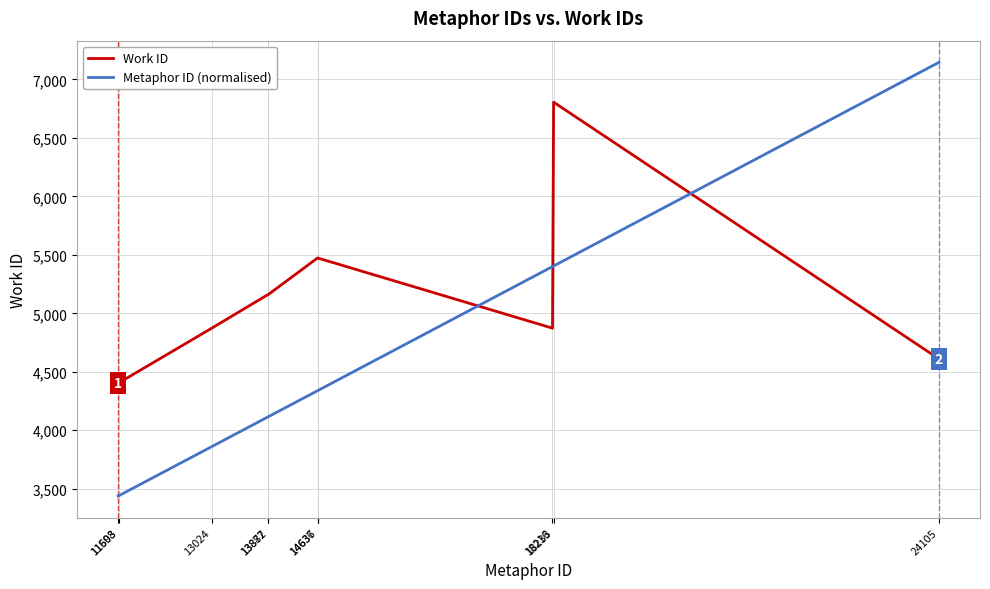

True or false: Work ID has more than 0 interior local peaks.

True